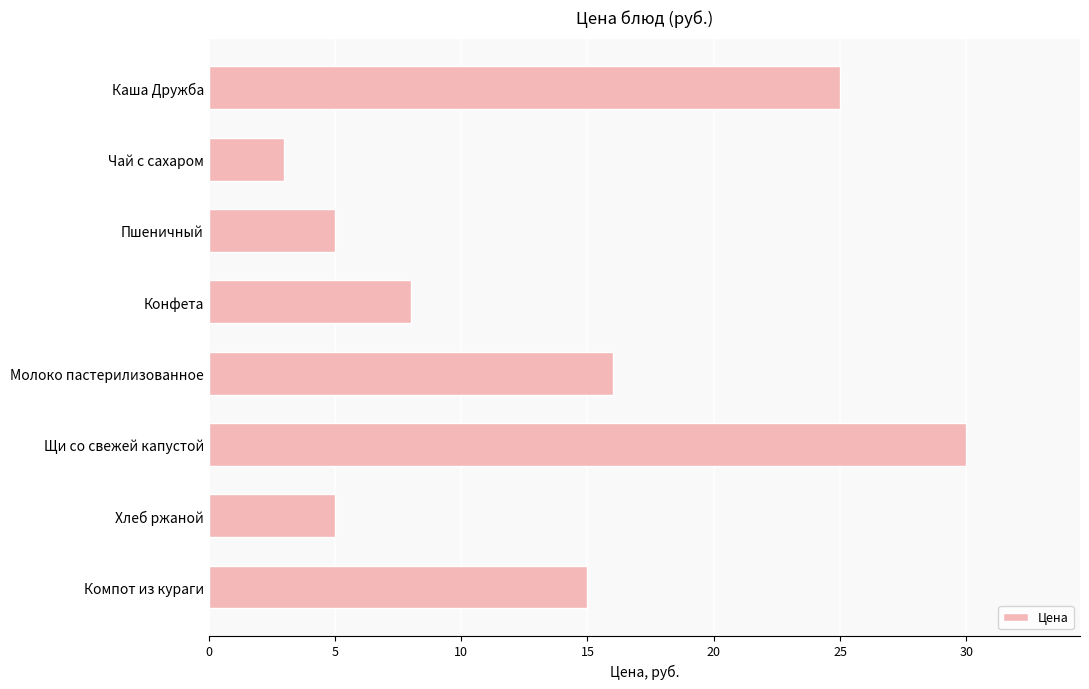

The chart shows a value of 1 at Чай с сахаром. True or false?

False